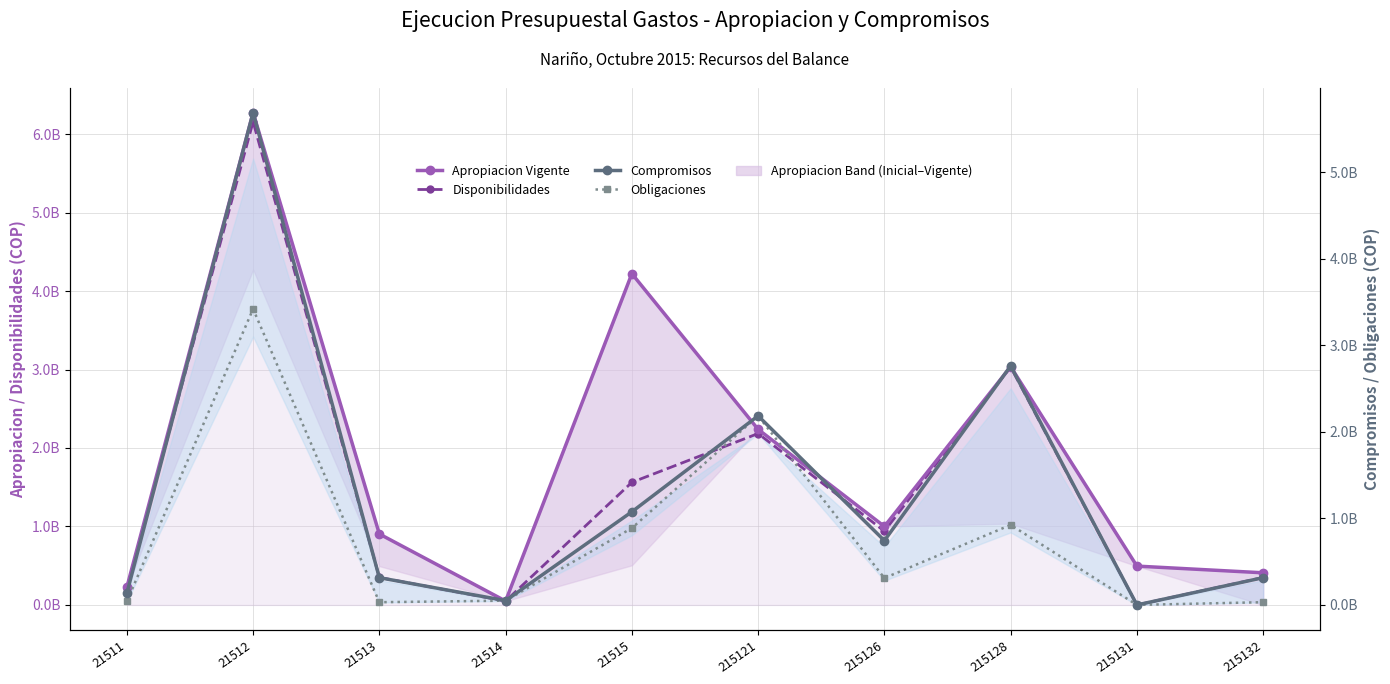

Rank the categories by Apropiacion Vigente value from highest to lowest.

21512, 21515, 215128, 215121, 215126, 21513, 215131, 215132, 21511, 21514